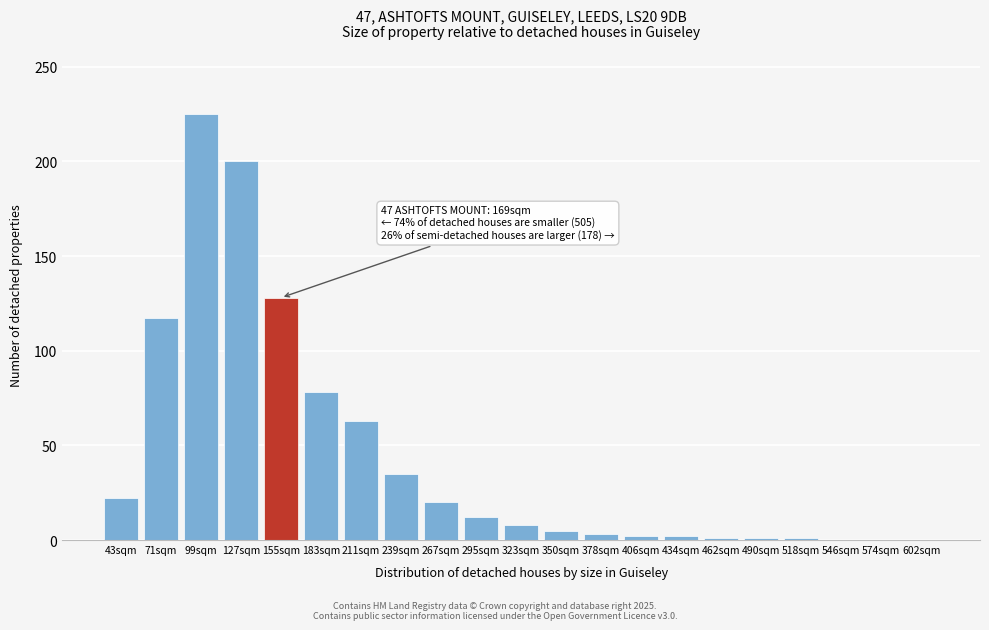

What is the sum of the values at 546sqm and 239sqm?

35